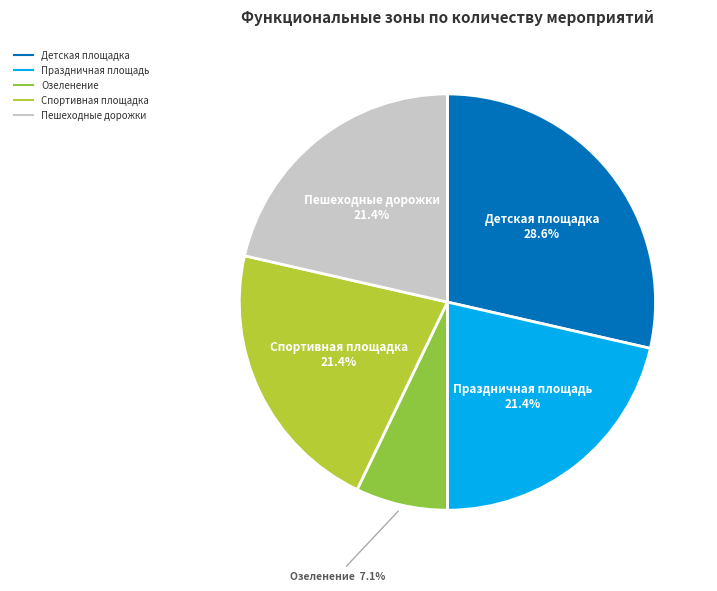

The Озеленение slice represents 1% of the pie. True or false?

False